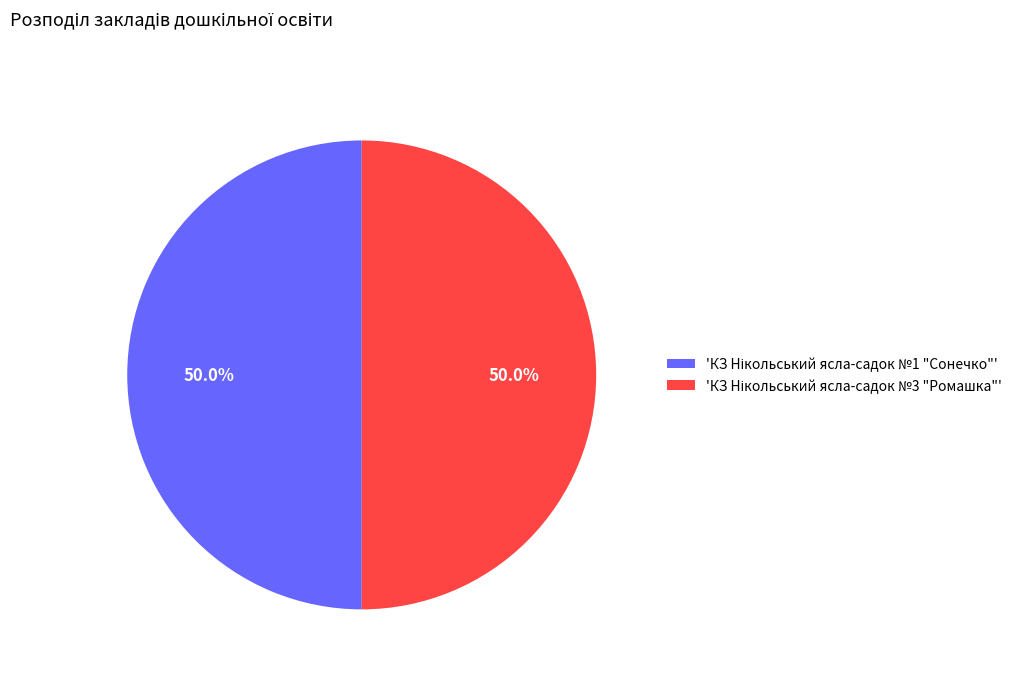

How many segments does this pie chart have?

2